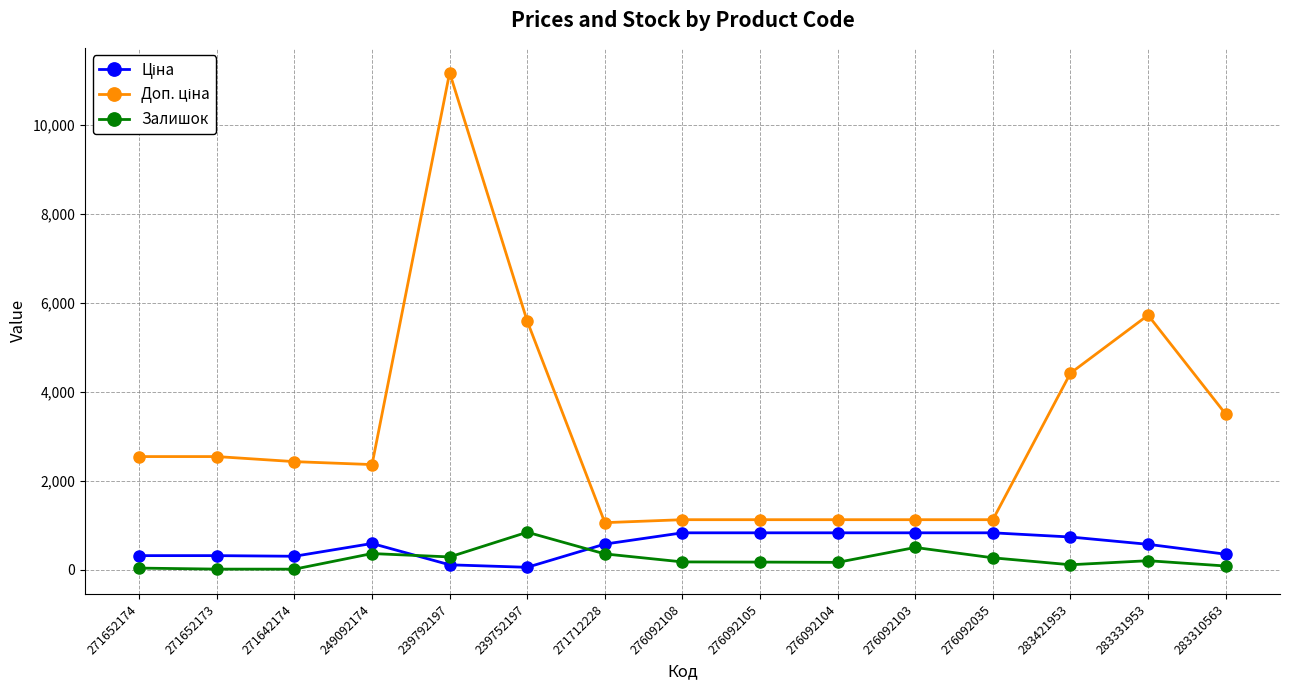

How many categories are shown in the chart?

15